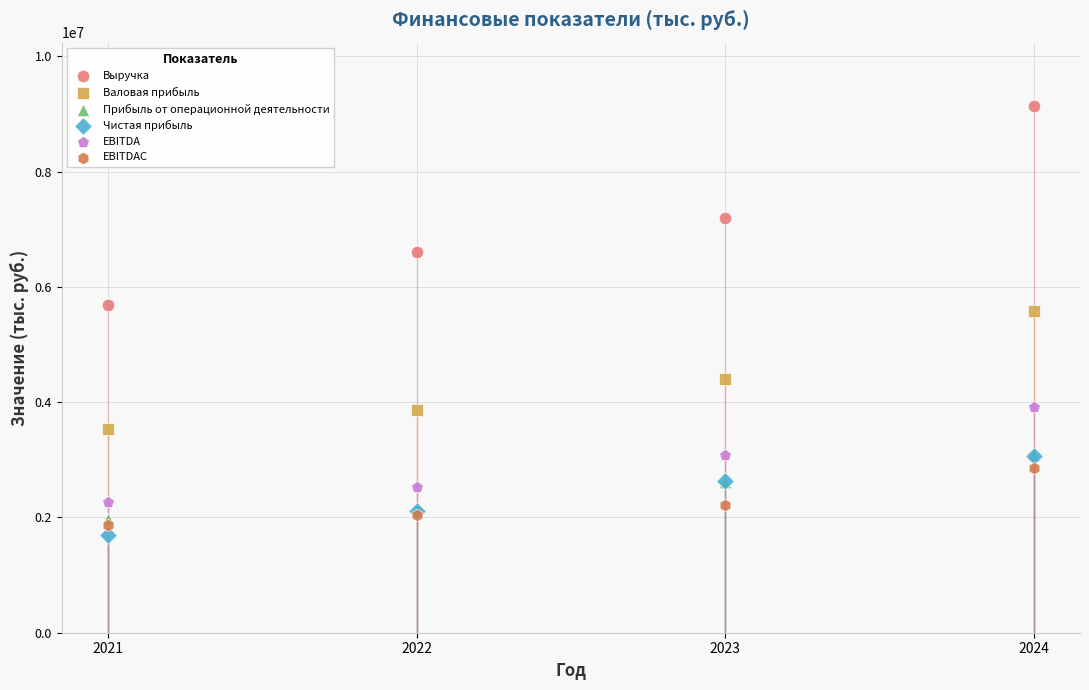

What are all the series names shown in the legend?

Выручка, Валовая прибыль, Прибыль от операционной деятельности, Чистая прибыль, EBITDA, EBITDAC